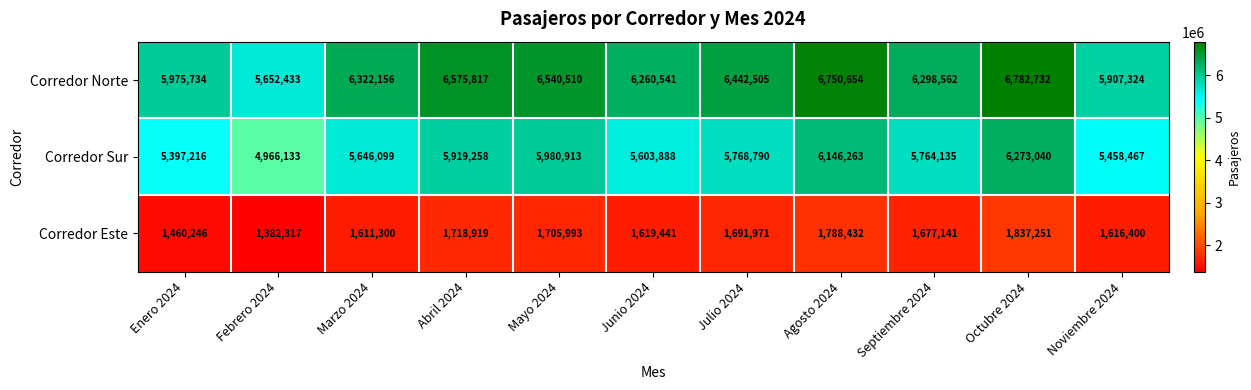

At how many categories does at least one series exceed 6324194?

5